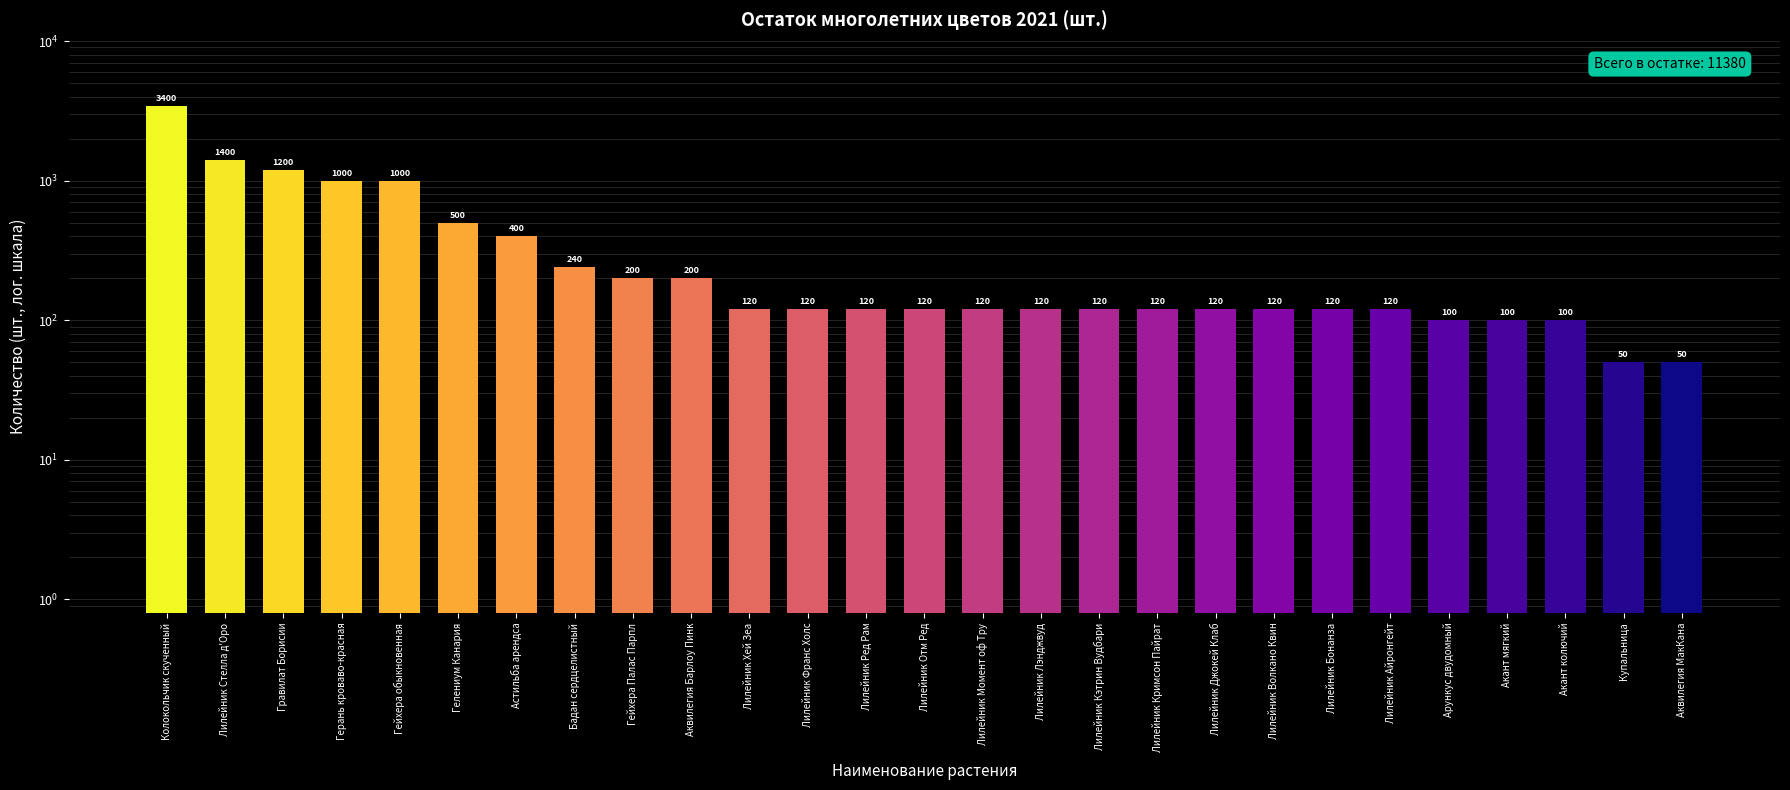

Read the value at Аквилегия Барлоу Пинк.

200